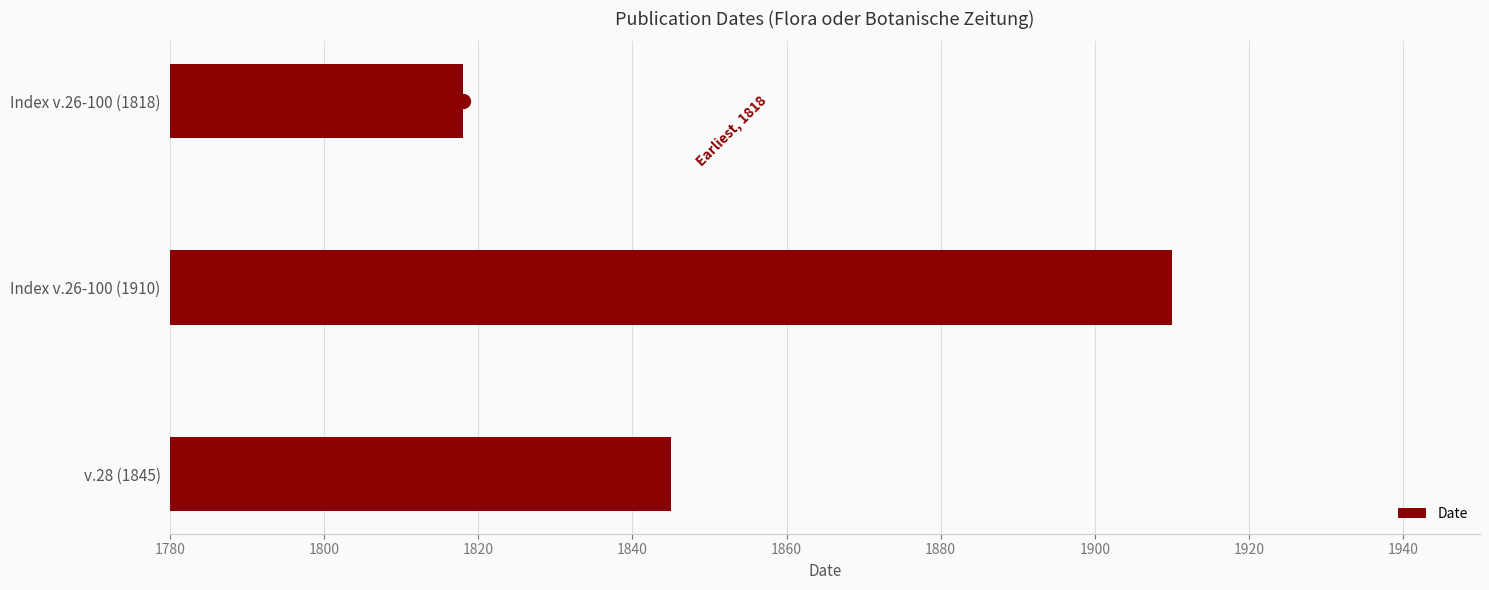

What is the difference between the second highest and minimum values?

27